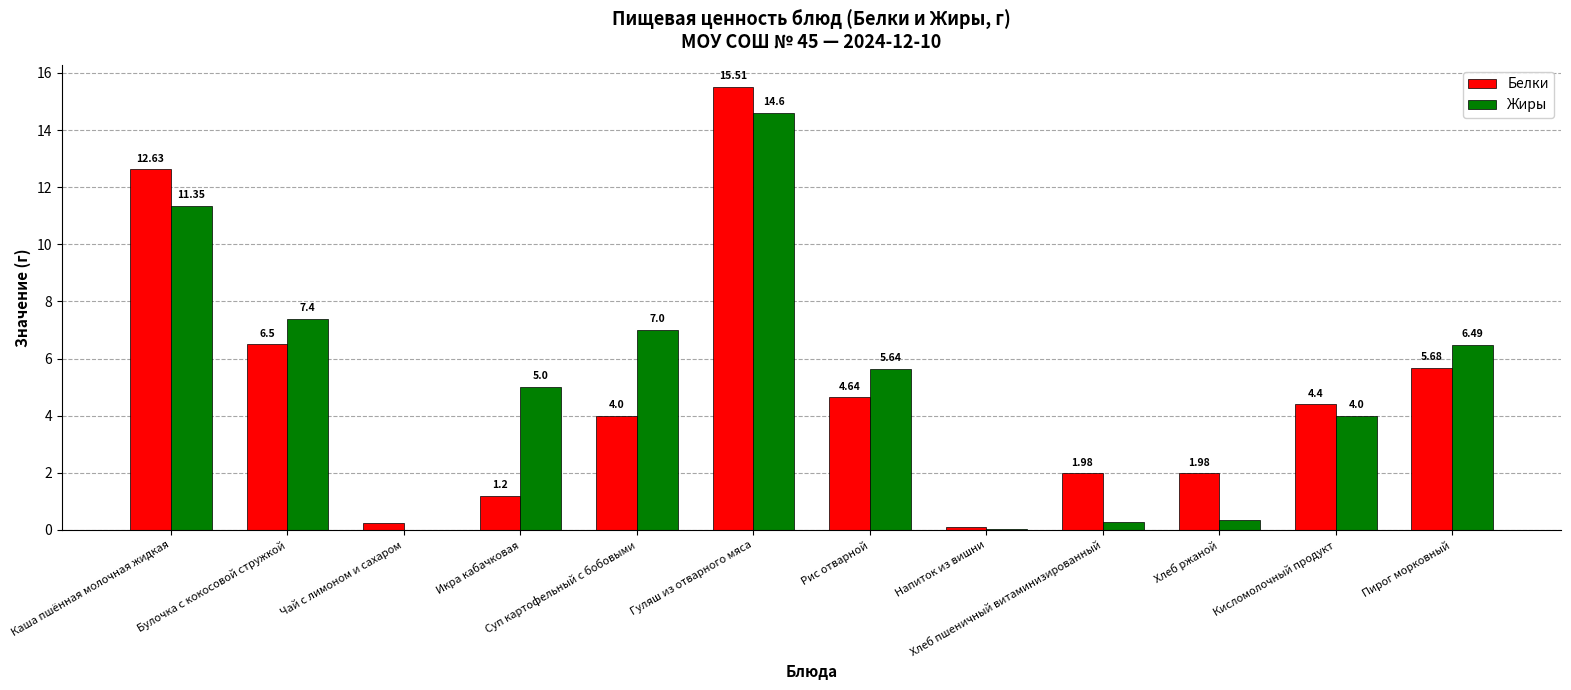

Count the number of categories in the chart.

12